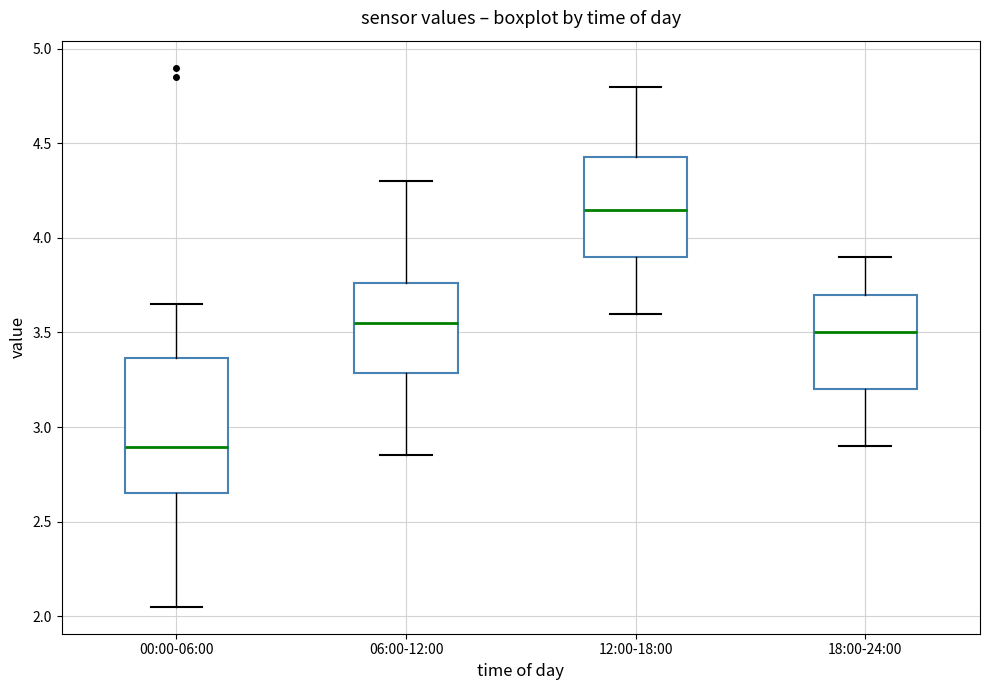

Which box's median line is the highest?

12:00-18:00